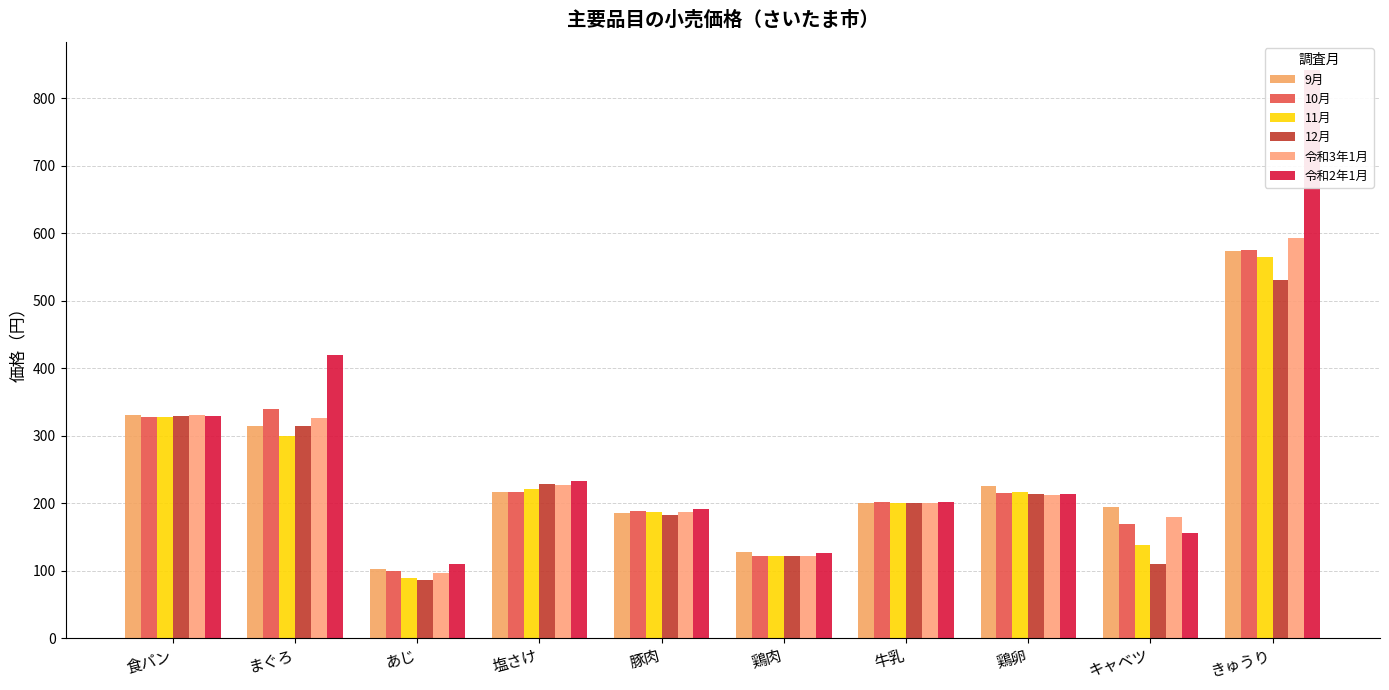

Which has a higher value, きゅうり or 塩さけ?

きゅうり